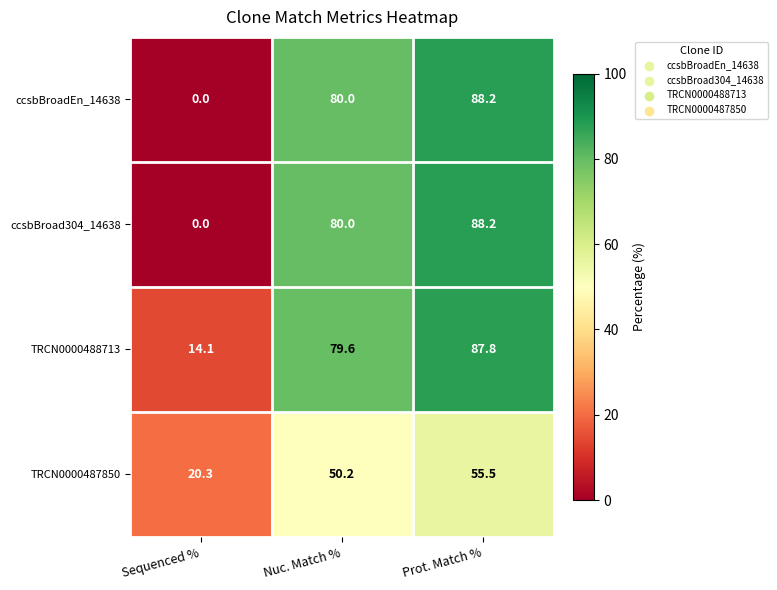

What is the average value of the TRCN0000488713 series?

60.5